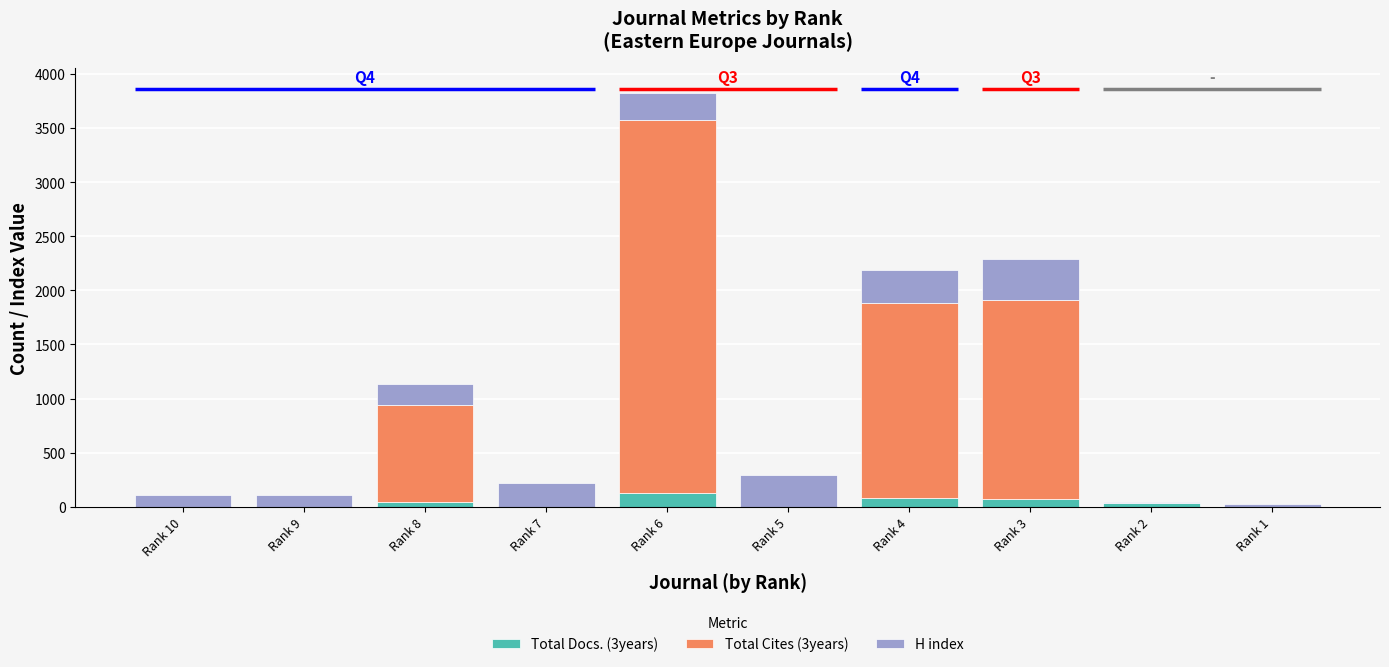

The value of H index at Rank 6 is 132. True or false?

False